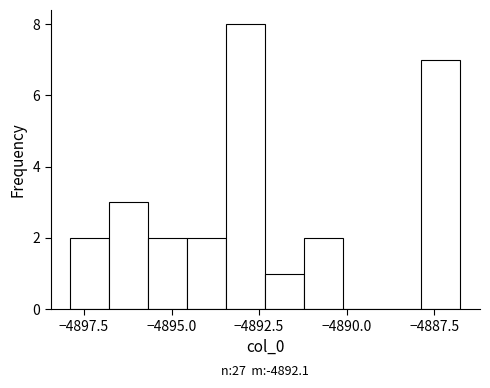

Around what value on the x-axis is the tallest bar? Give the approximate position of its centre, as read against the axis.

-4893.0